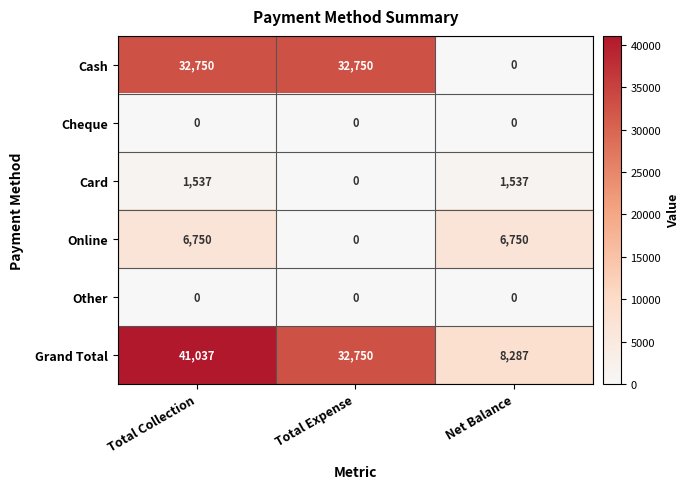

Reading right to left, list all the values displayed in this chart.

Cash: Net Balance=0	Total Expense=32750	Total Collection=32750
Cheque: Net Balance=0	Total Expense=0	Total Collection=0
Card: Net Balance=1537	Total Expense=0	Total Collection=1537
Online: Net Balance=6750	Total Expense=0	Total Collection=6750
Other: Net Balance=0	Total Expense=0	Total Collection=0
Grand Total: Net Balance=8287	Total Expense=32750	Total Collection=41037